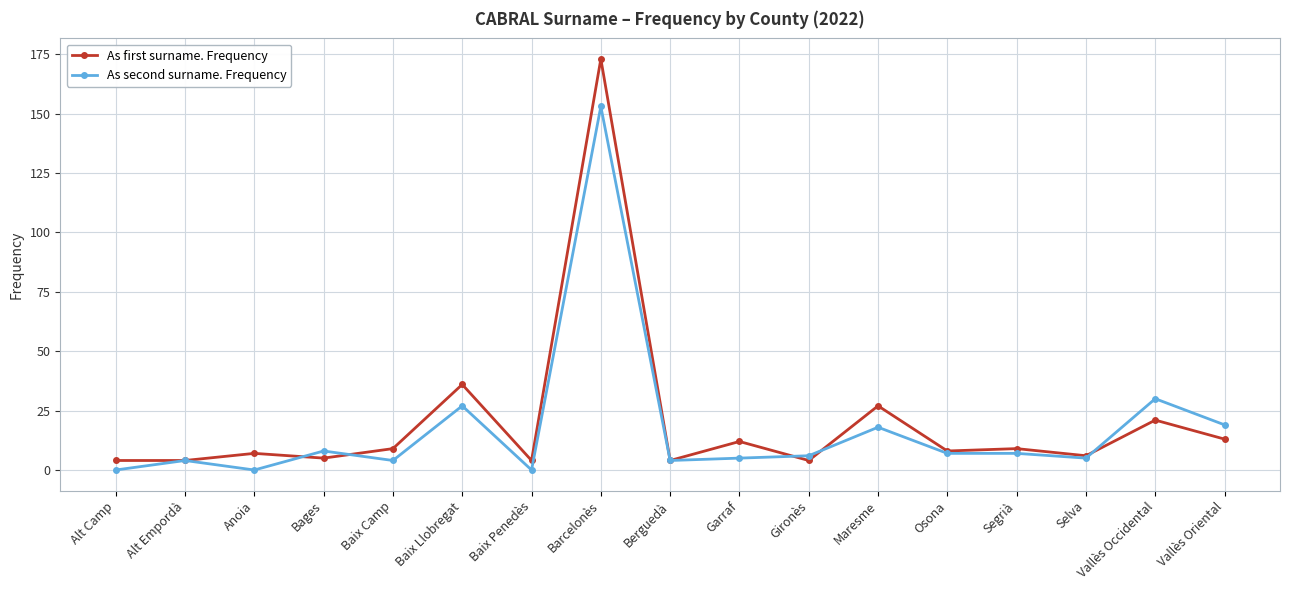

At how many categories does at least one series exceed 46?

1